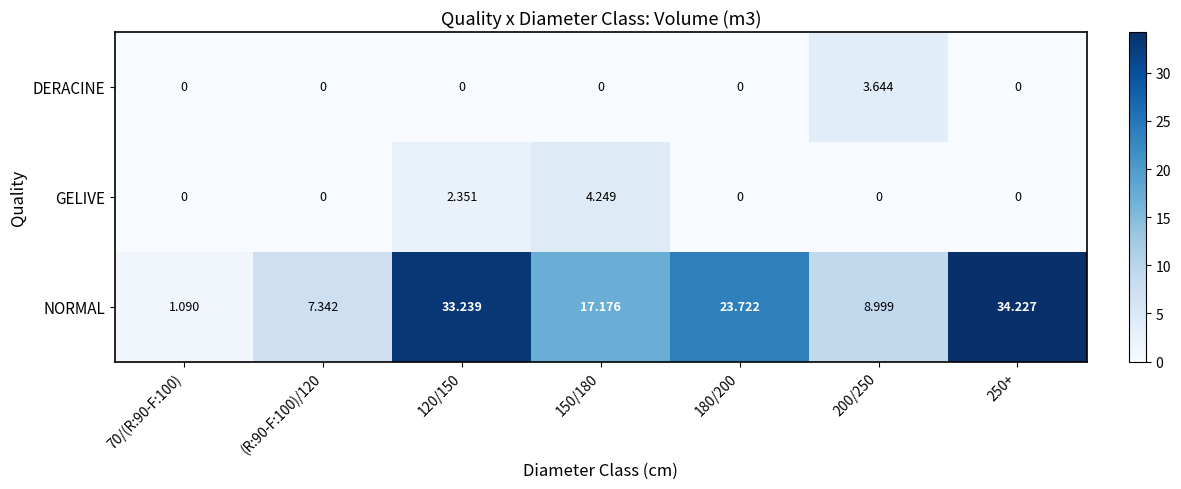

Rank the series by their maximum value, from lowest to highest.

DERACINE, GELIVE, NORMAL